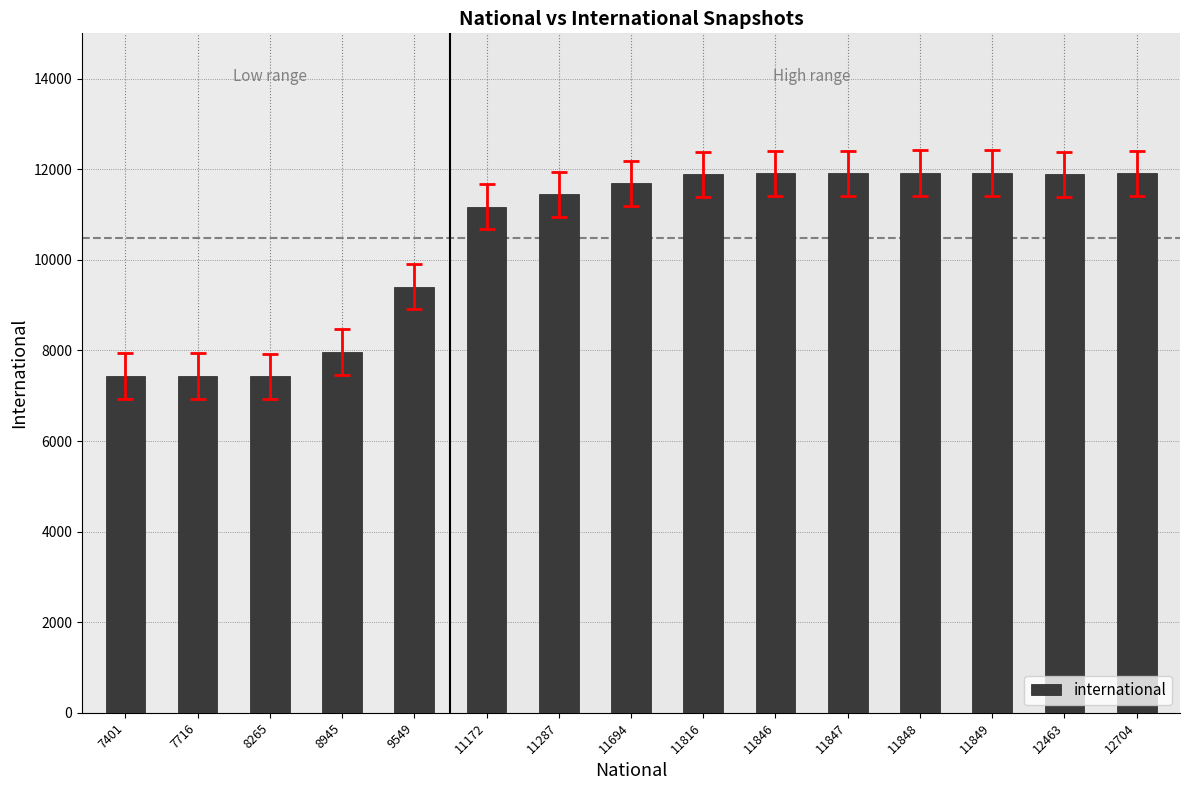

What is the sum of all values?

157329